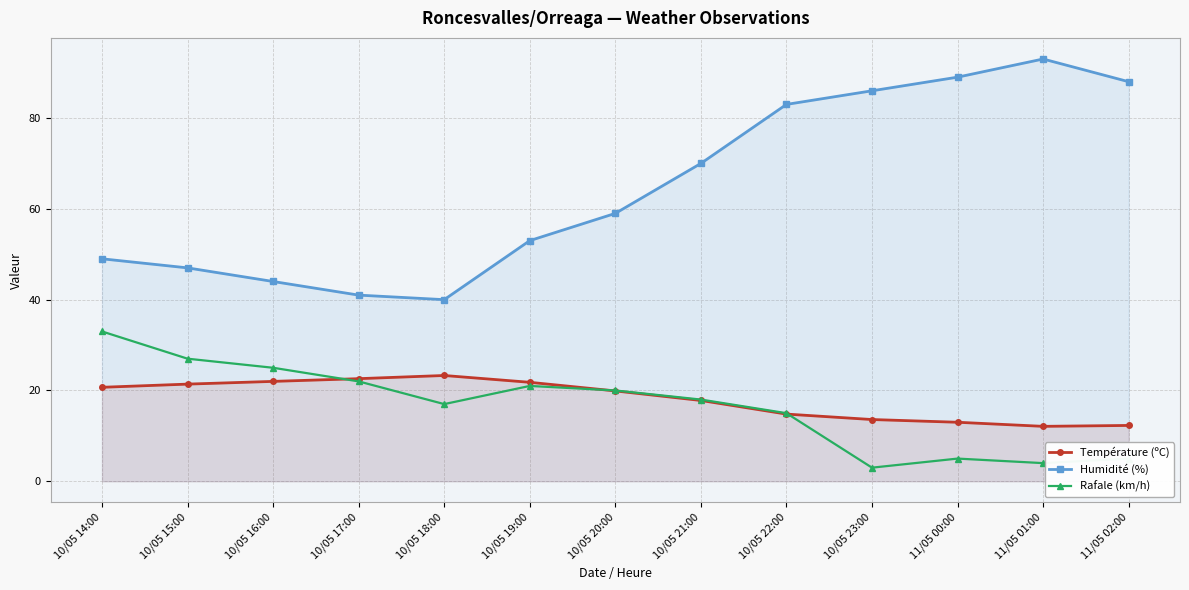

True or false: Température (ºC) and Rafale (km/h) cross at least once.

True